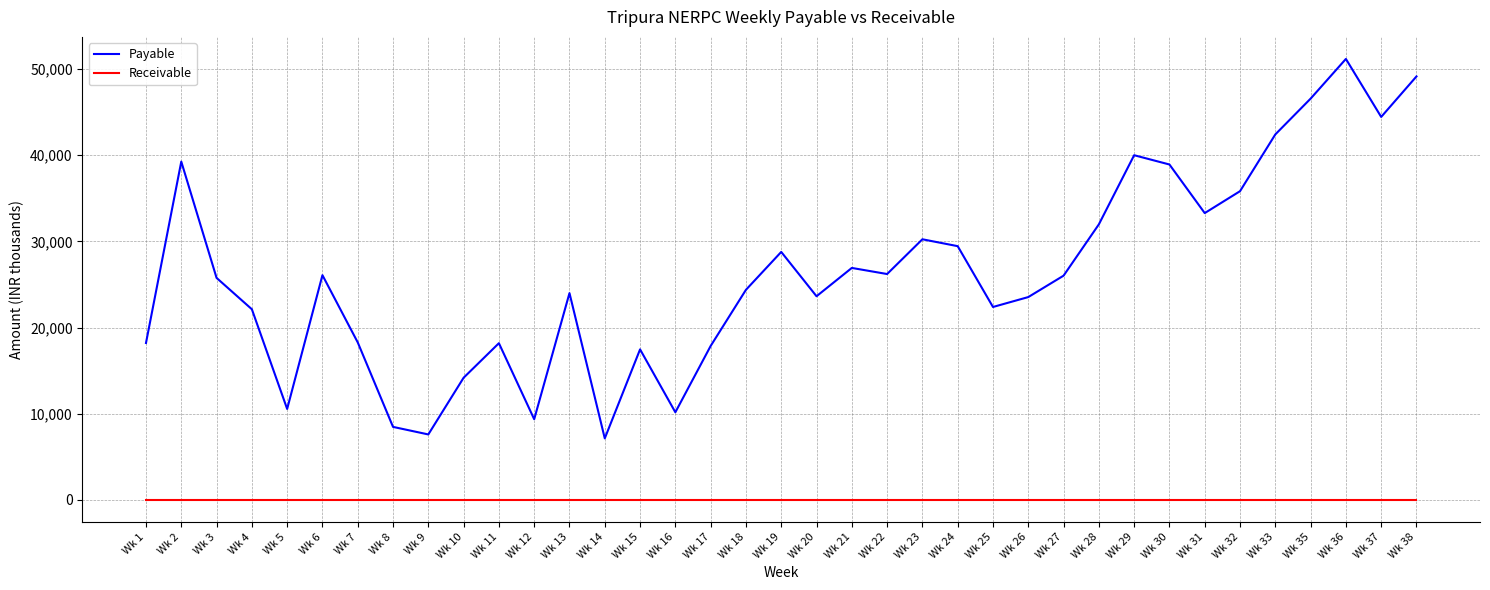

True or false: Receivable and Payable intersect in this chart.

False